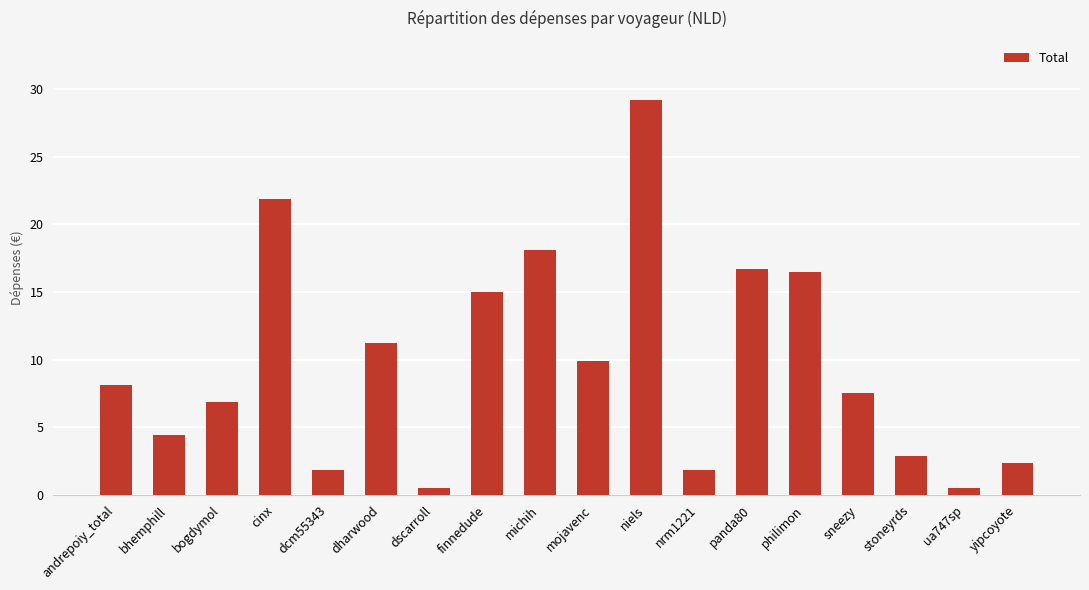

What is the sum of the values at dscarroll and michih?

18.6